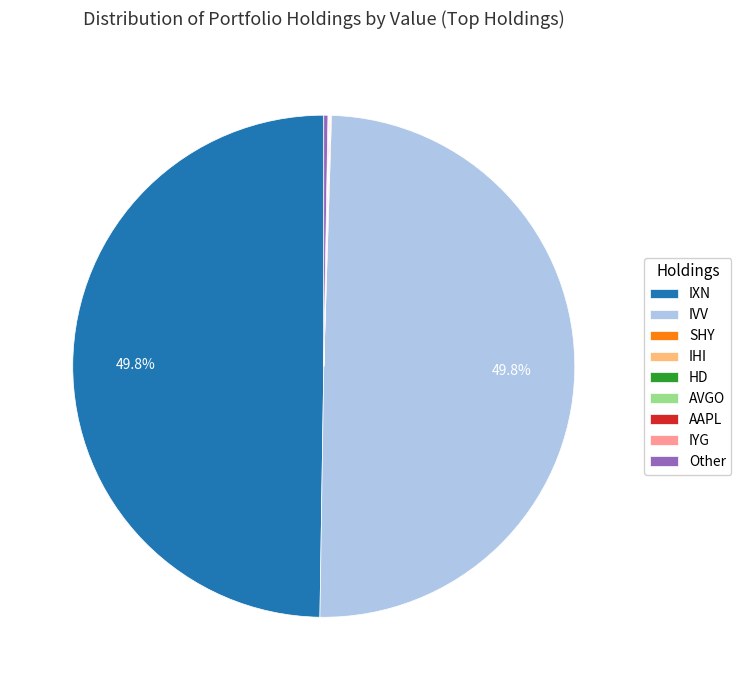

What portion of the pie excludes IVV?

50.2%